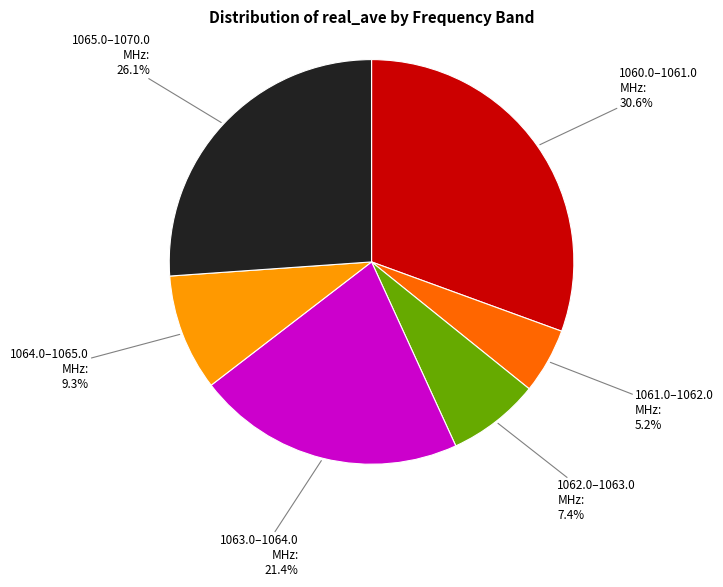

Which slice is the largest?

1060.0–1061.0 MHz